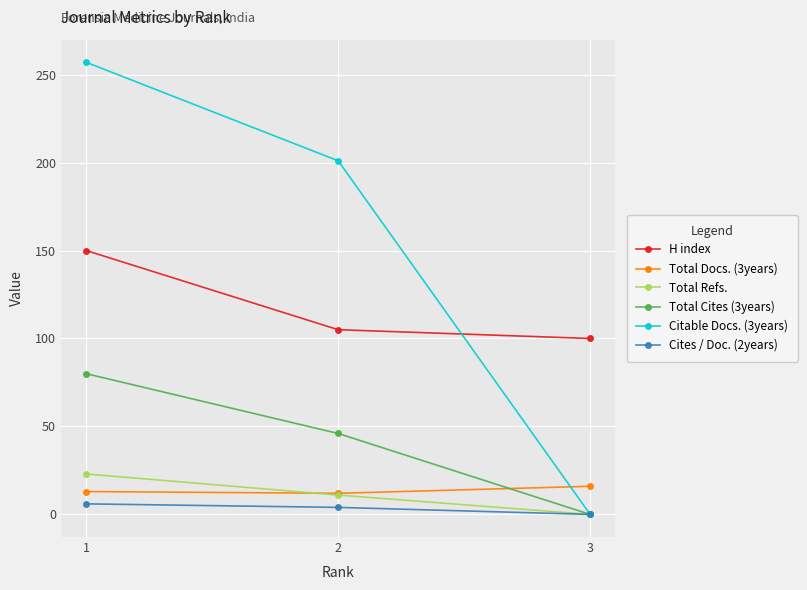

Which series has the widest spread of values?

Citable Docs. (3years)